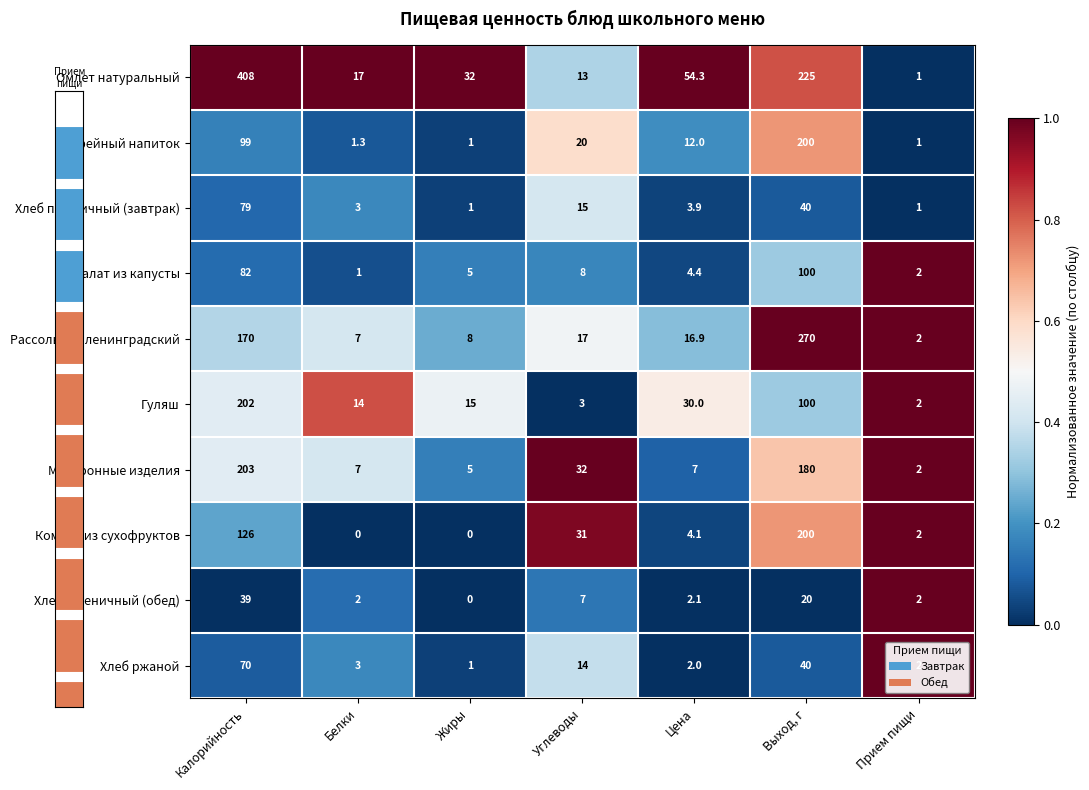

What is the difference between the Салат из капусты values at Калорийность and Прием пищи?

80.0